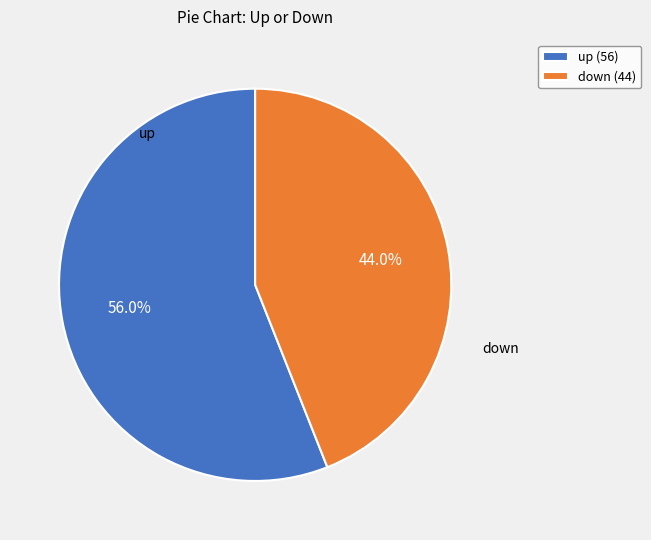

True or false: down accounts for 44% of the total.

True